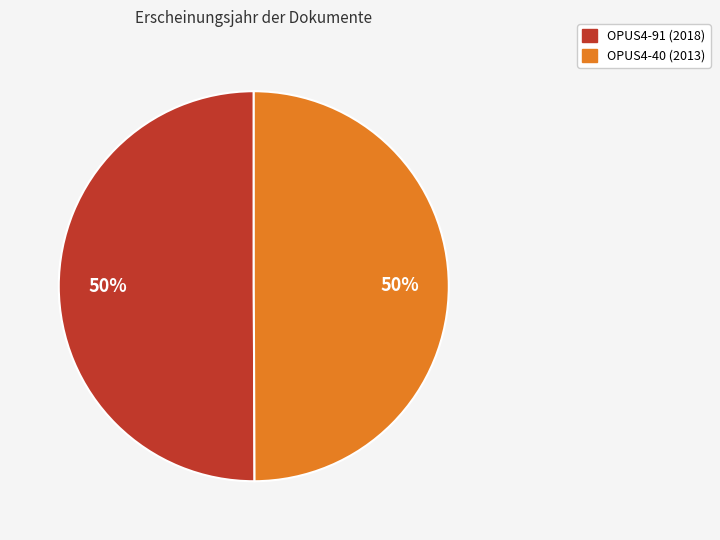

What percentage is the OPUS4-40 slice, to the nearest percent?

50%